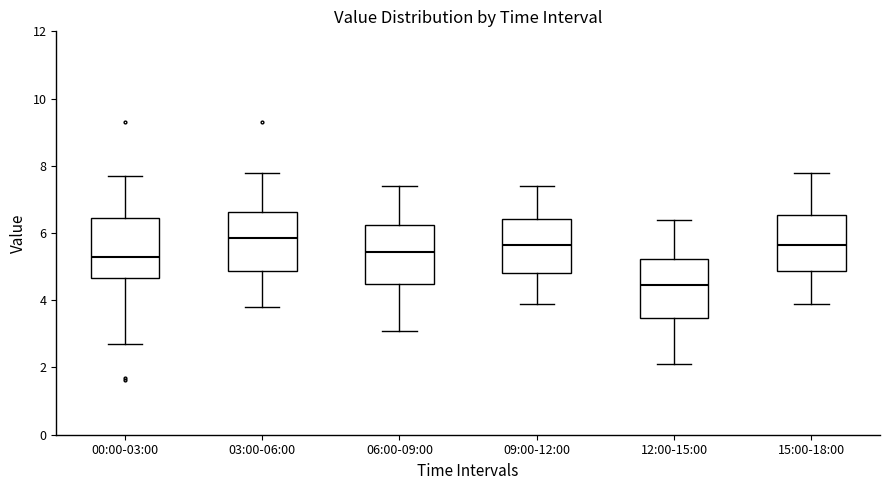

Where is the lower edge of the box for 00:00-03:00 on the y-axis? The values are not printed on the chart, so give them approximately, as read against the axis.

4.6